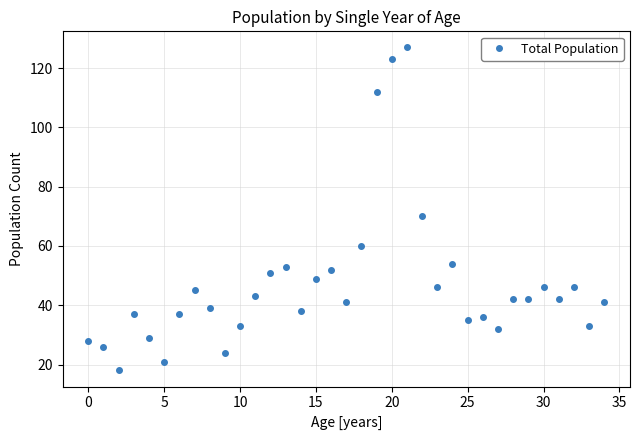

What is the smallest value displayed?

18